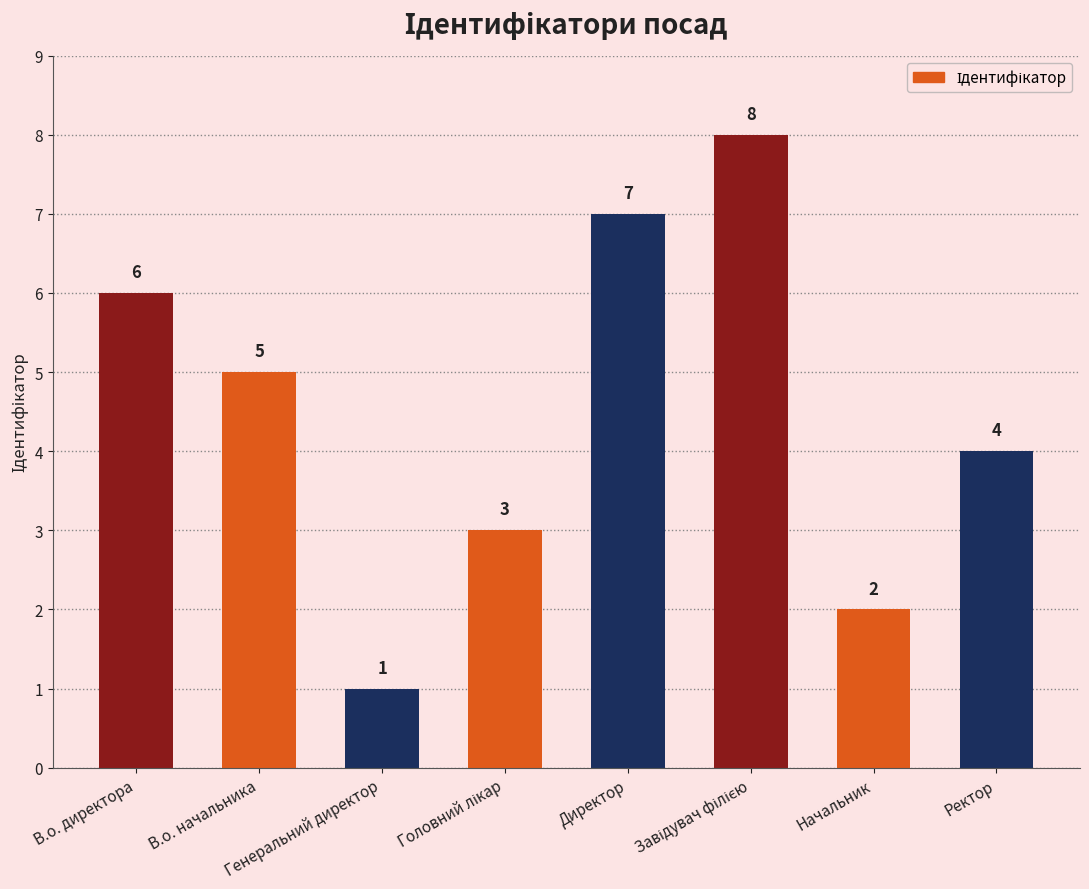

What is the label of the 7th bar from the left?

Начальник